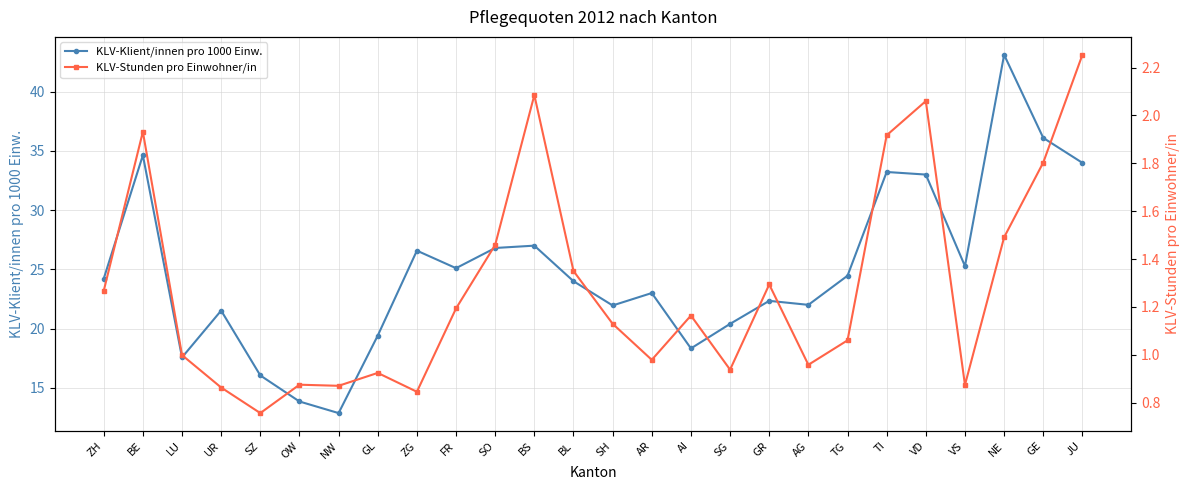

What is the spread (max minus min) of values at JU?

31.7